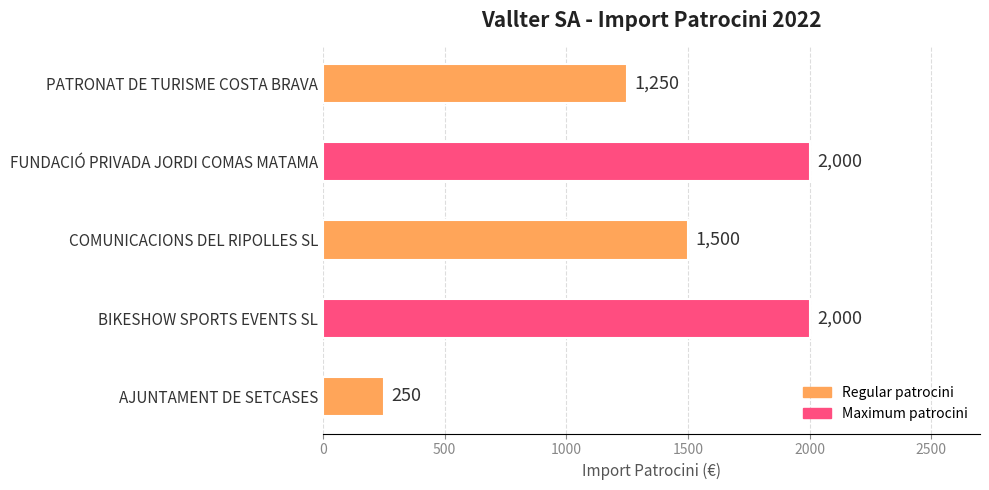

What is the maximum value shown in the chart?

2000